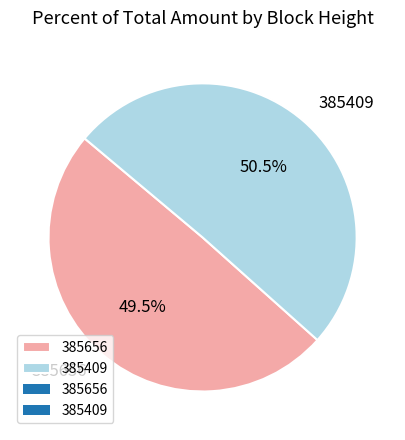

What is the smallest slice in the pie chart?

385656